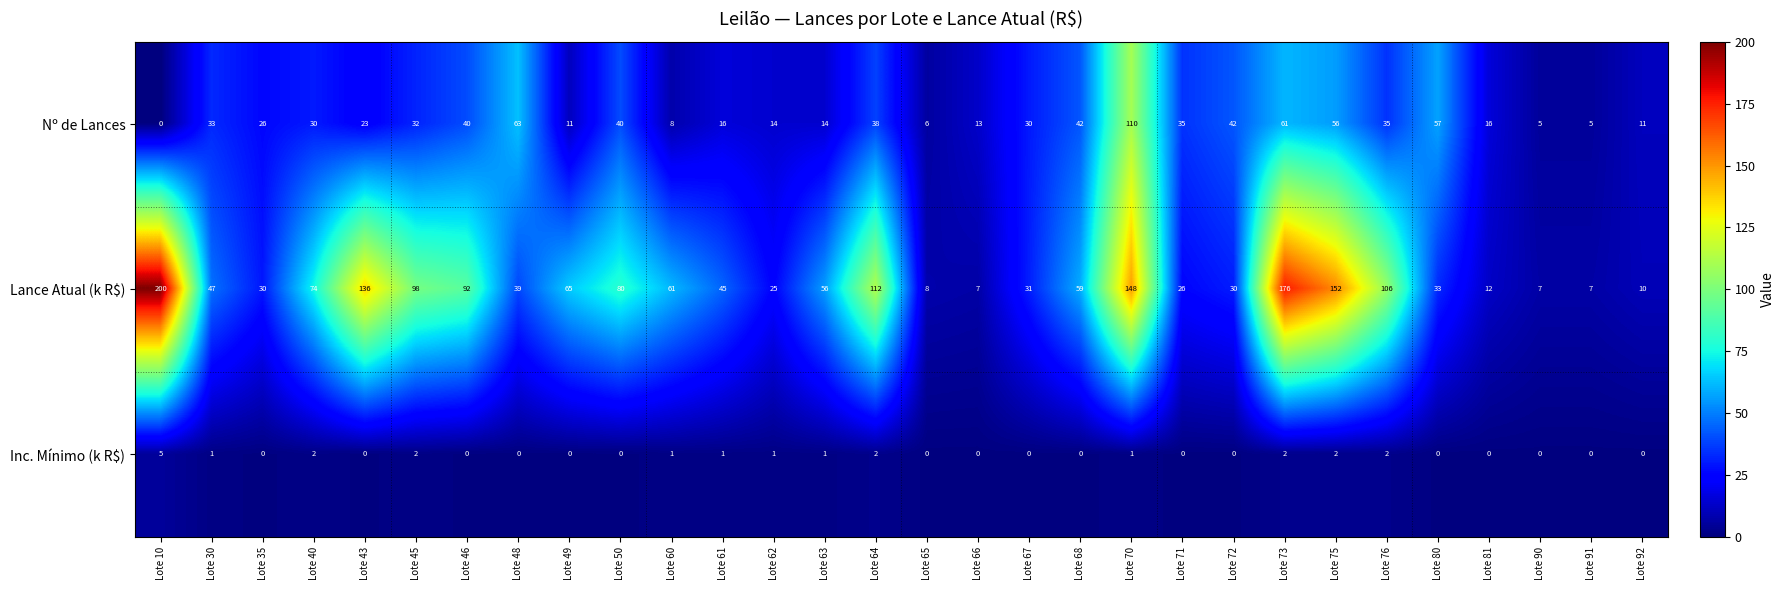

What is the total value across all series at Lote 81?

28